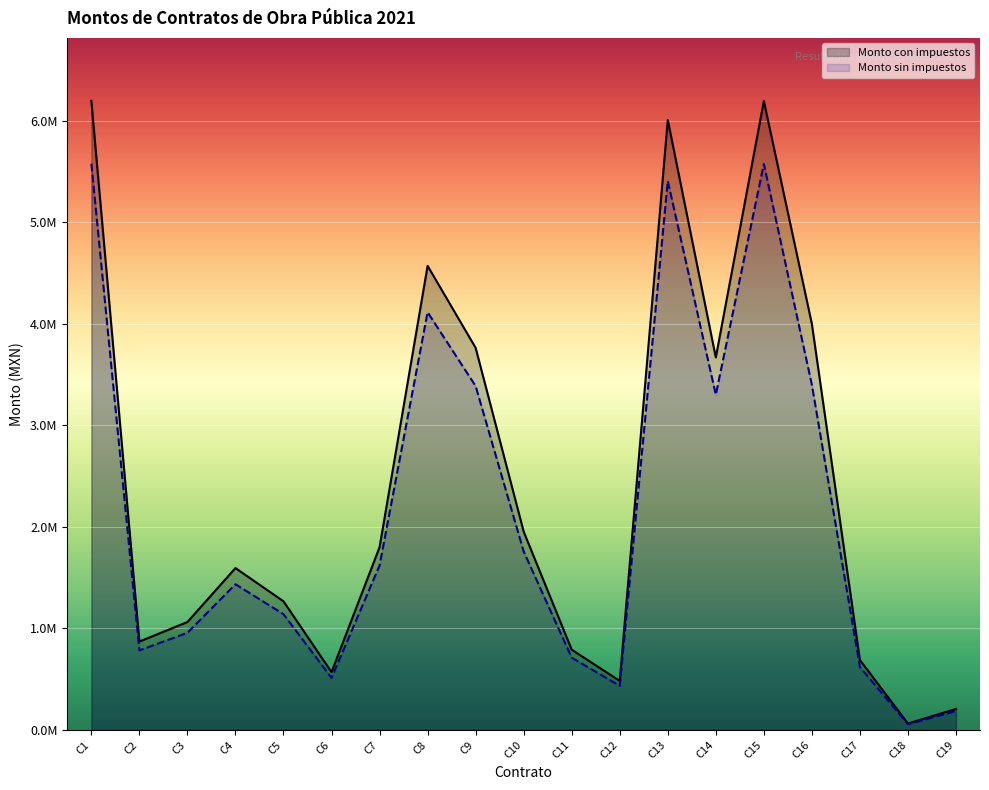

The Monto con impuestos series shows 3669736.1 at C14. True or false?

True